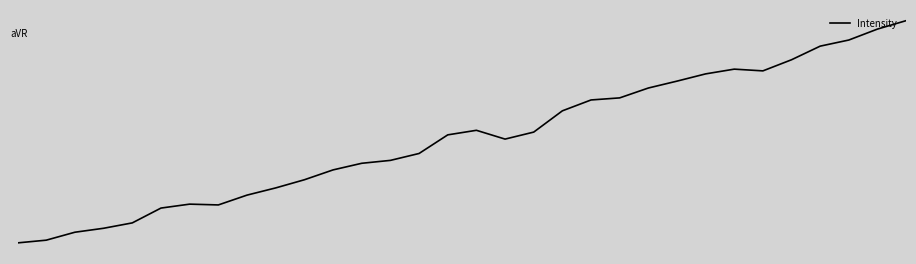

Does the chart display data point markers on the line(s)?

No